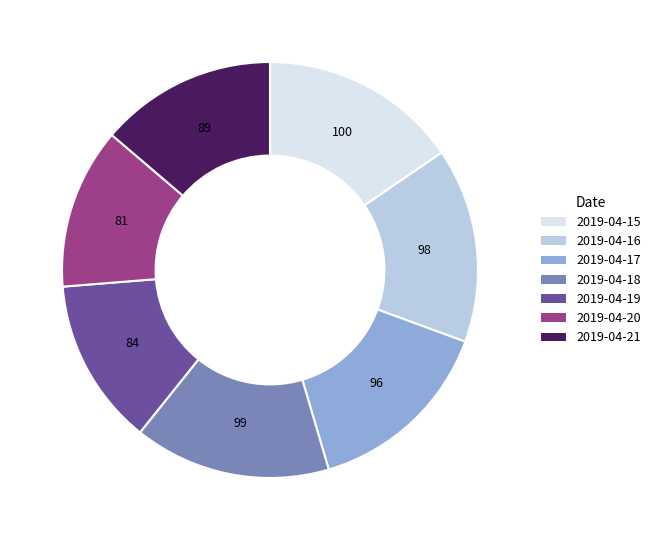

Approximately how many times larger is the value at 2019-04-21 compared to 2019-04-19?

1.1